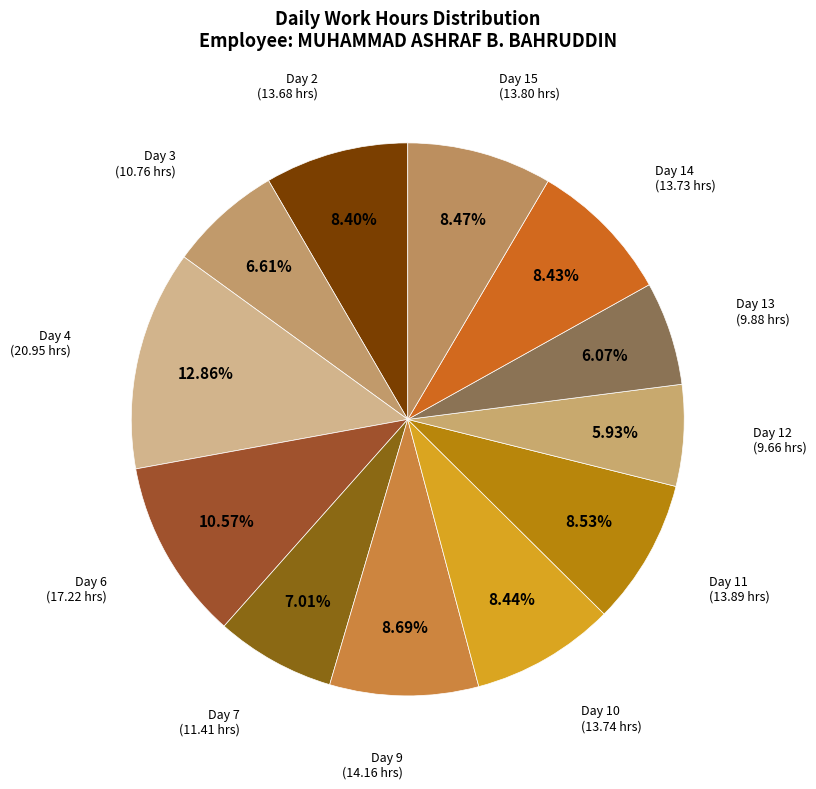

How many slices are in this pie chart?

12